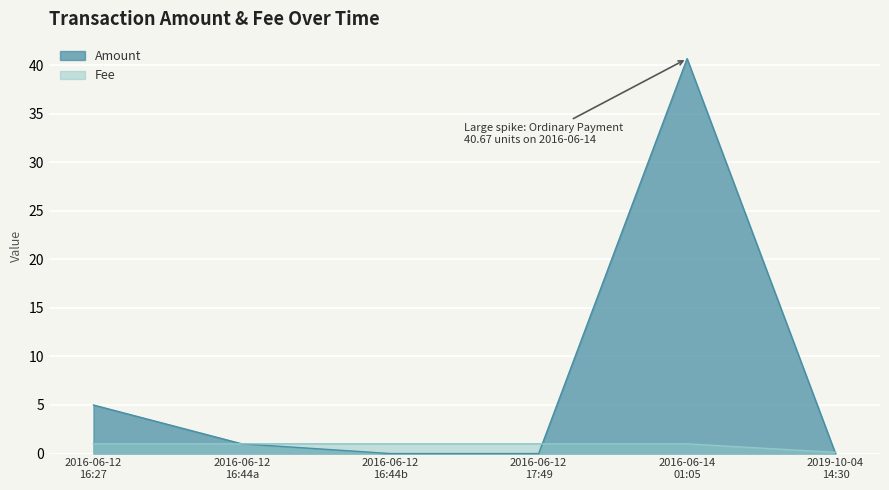

What is the lowest value of the Fee series?

0.1